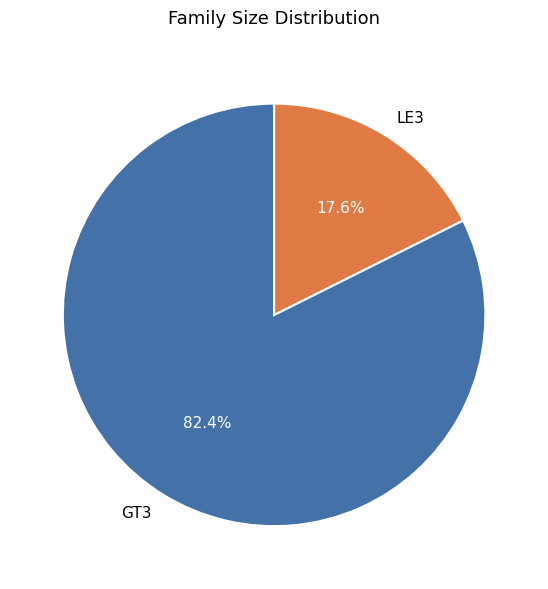

How many segments does this pie chart have?

2